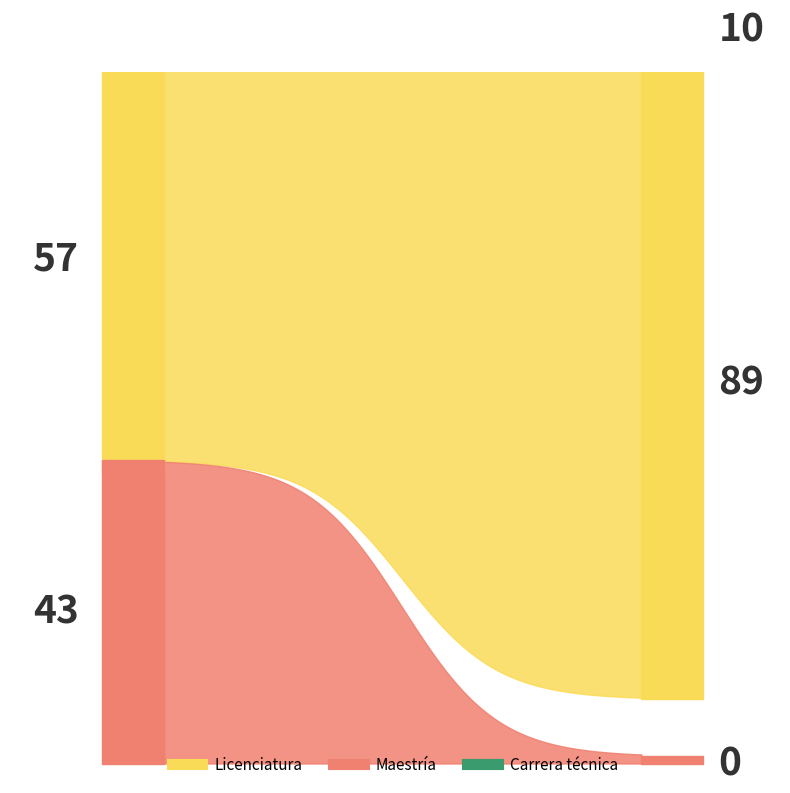

Which series has the widest spread of values?

Licenciatura